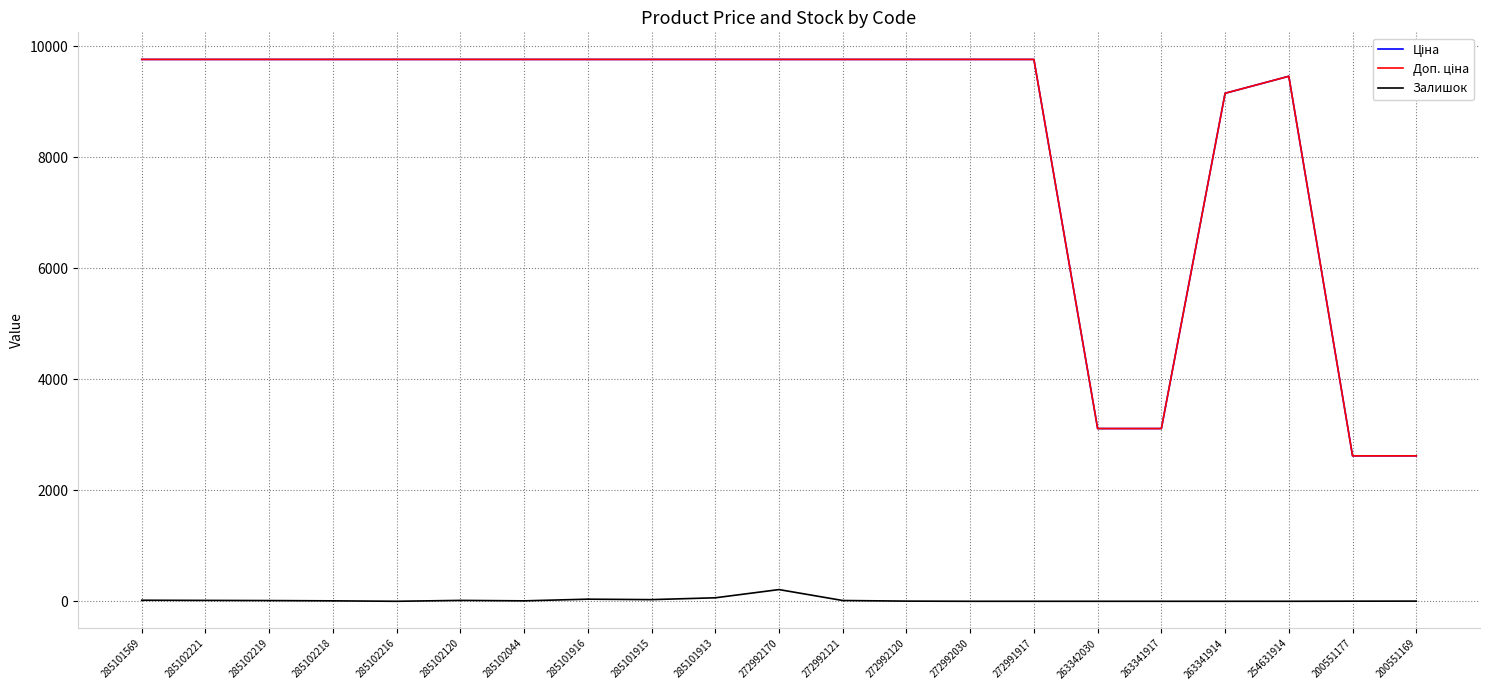

The Залишок series shows 30.0 at 285101915. True or false?

True